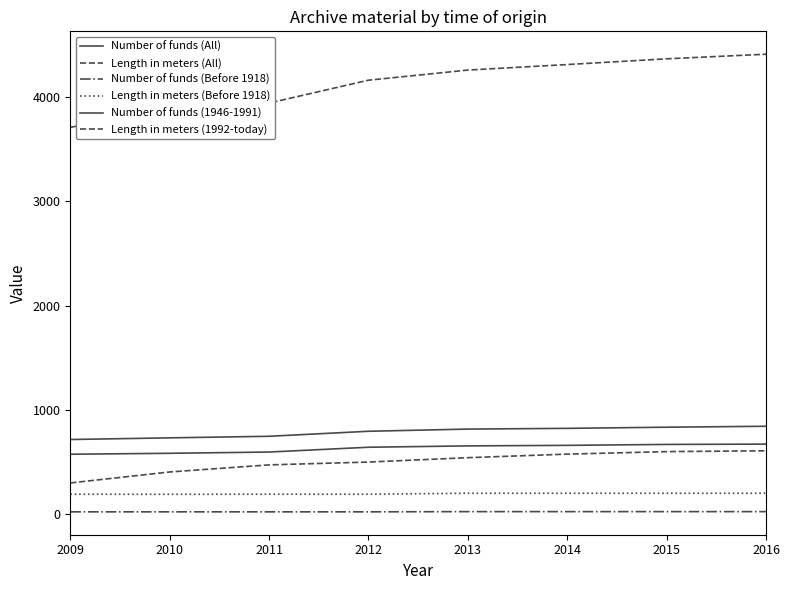

Reading left to right, list all the values displayed in this chart.

Number of funds (All): 716	732	747	795	816	823	834	843
Length in meters (All): 3707	3891	3940	4159	4256	4309	4364	4408
Number of funds (Before 1918): 23	23	23	23	25	25	25	25
Length in meters (Before 1918): 192	191	192	192	201	201	201	201
Number of funds (1946-1991): 575	584	596	642	655	660	669	672
Length in meters (1992-today): 300	405	473	500	542	576	600	608